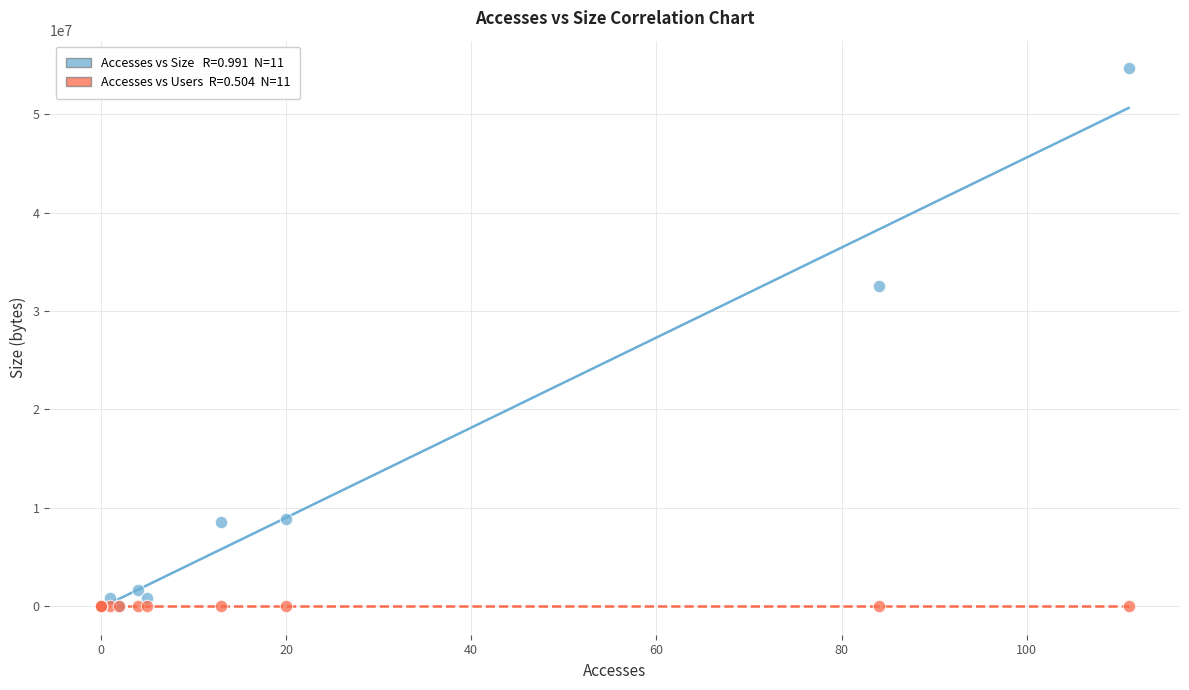

Across all series, what Y value is closest to 27367381?

32573085